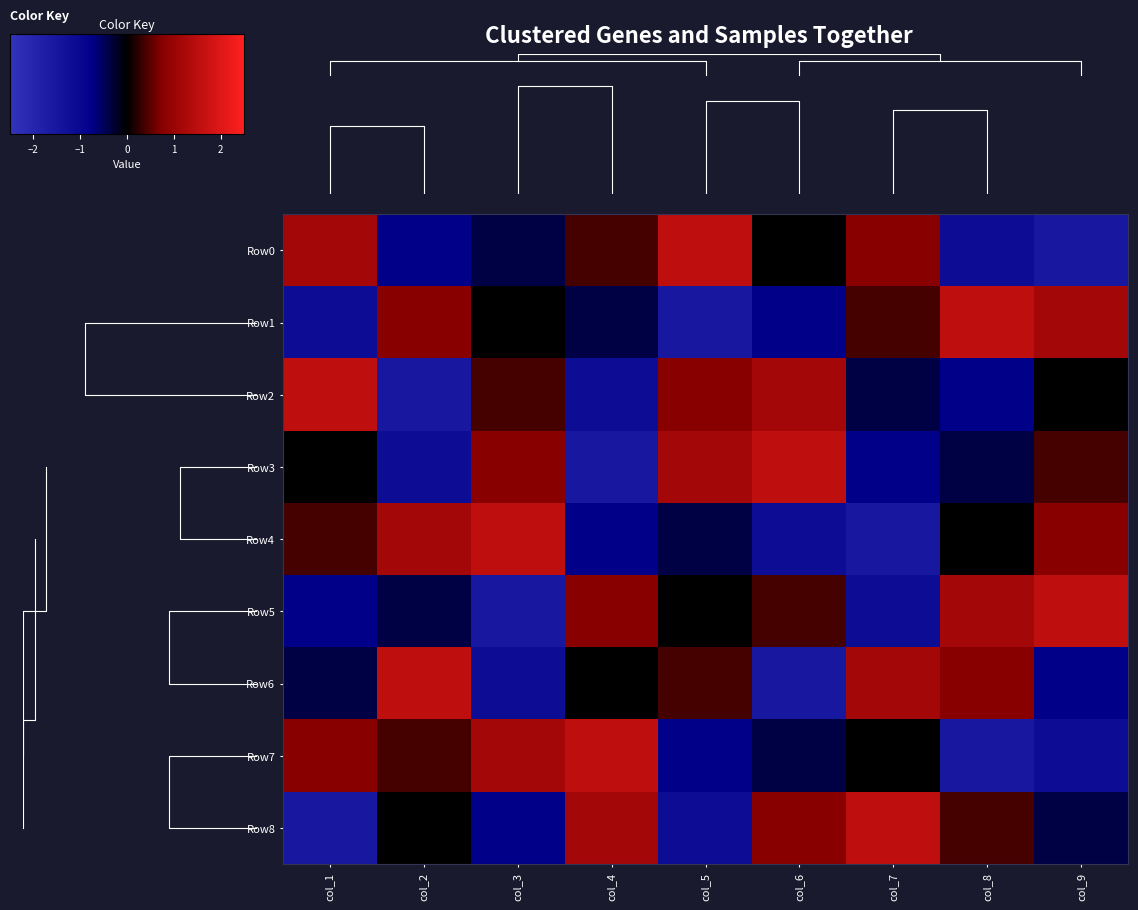

Which series has the largest range (max minus min)?

Row0